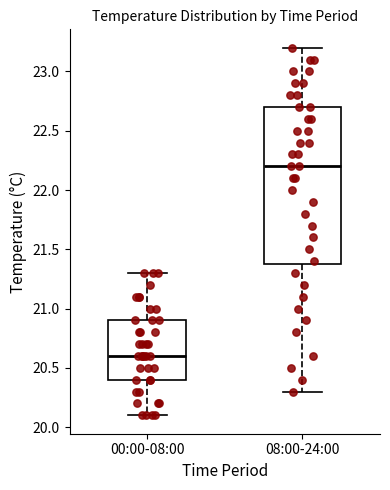

Comparing the boxes themselves (not the whiskers), which one is the tallest?

08:00-24:00